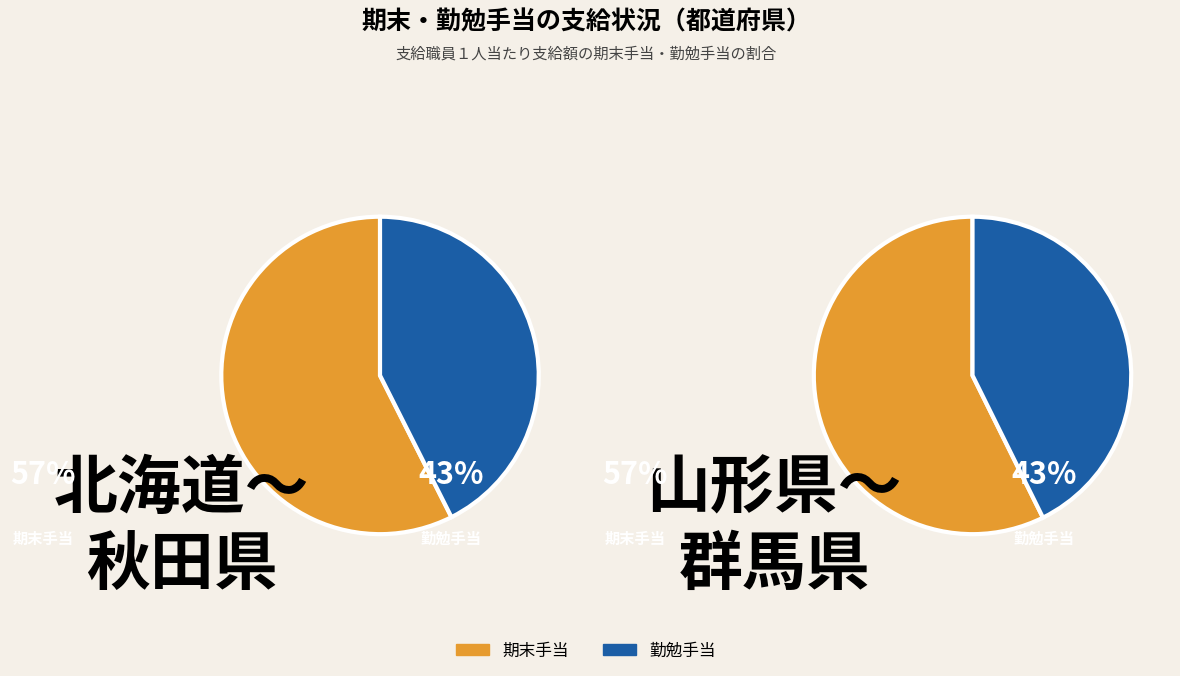

Does 青森県 represent more than half of the total?

No